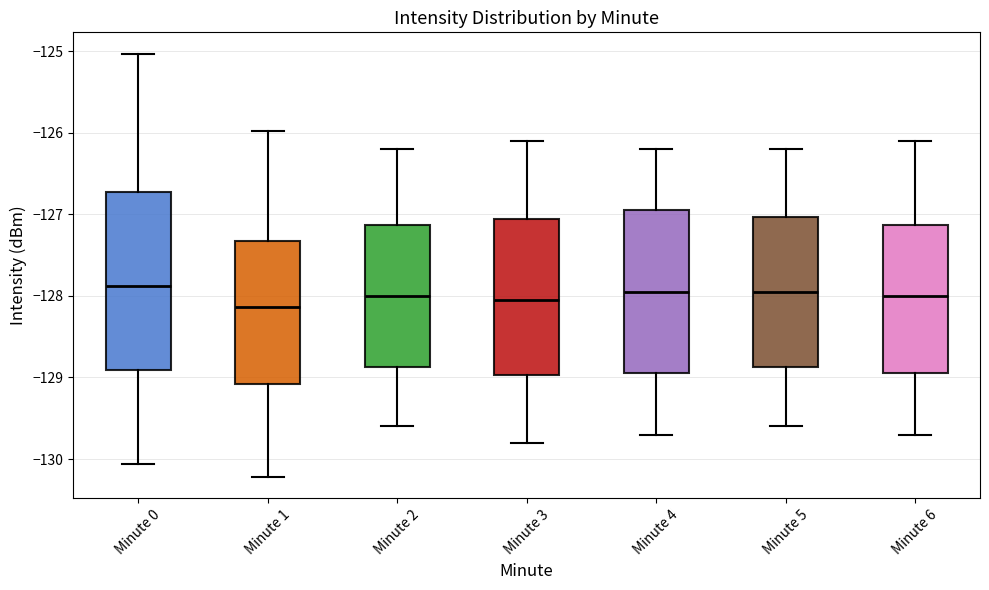

Reading left to right, read every box against the y-axis: the position of its median line, the range the box covers, and the ends of its whiskers. The values are not printed on the chart, so give them approximately, as read against the axis.

Minute 0: median -127.9, box -128.9 to -126.7, whiskers -130.1 to -125.0
Minute 1: median -128.1, box -129.1 to -127.3, whiskers -130.2 to -126.0
Minute 2: median -128.0, box -128.9 to -127.1, whiskers -129.6 to -126.2
Minute 3: median -128.0, box -129.0 to -127.0, whiskers -129.8 to -126.1
Minute 4: median -127.9, box -128.9 to -126.9, whiskers -129.7 to -126.2
Minute 5: median -127.9, box -128.9 to -127.0, whiskers -129.6 to -126.2
Minute 6: median -128.0, box -128.9 to -127.1, whiskers -129.7 to -126.1